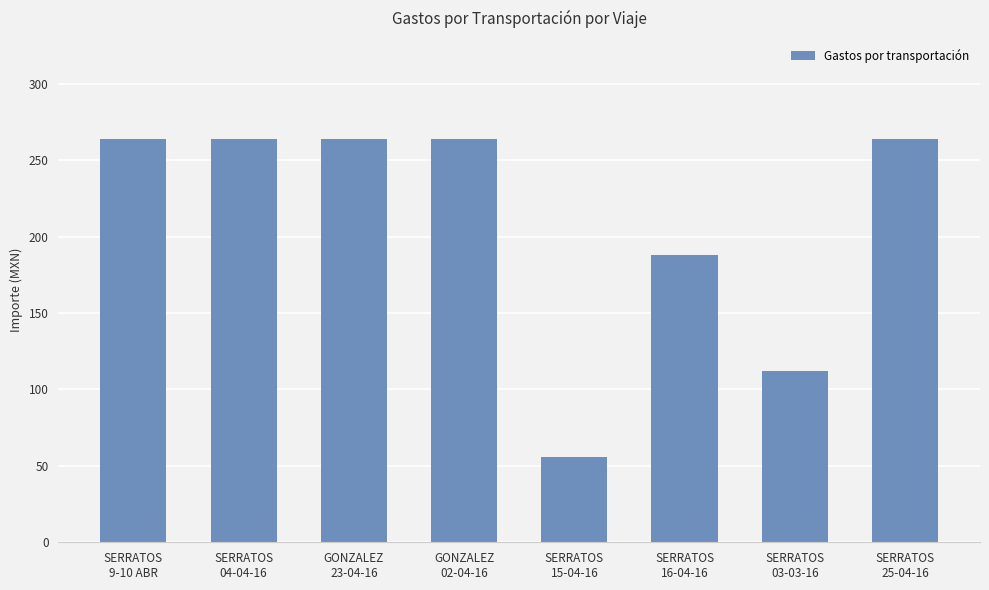

The value at SERRATOS
16-04-16 is 281. True or false?

False